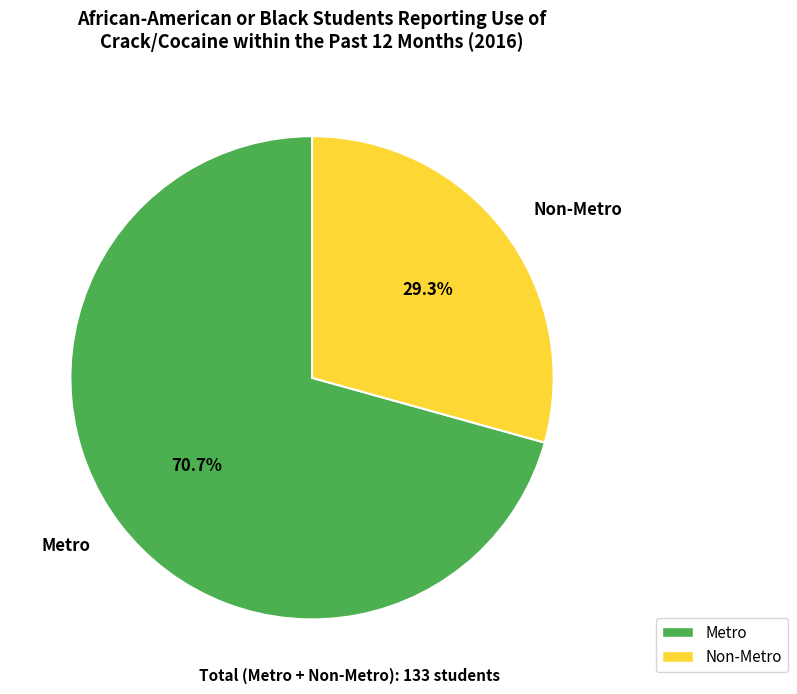

How many segments does this pie chart have?

2